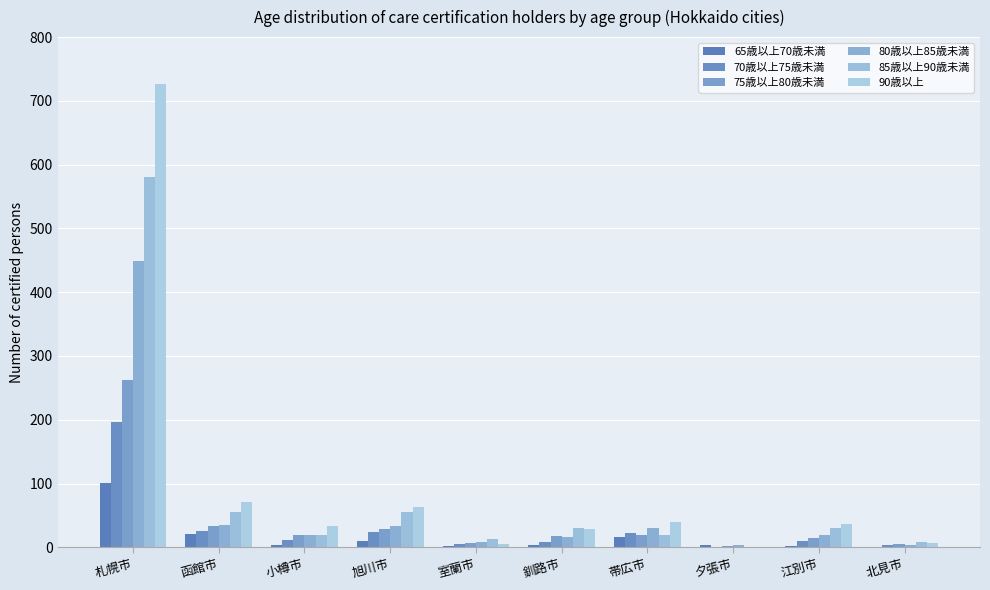

Reading right to left, list all the values displayed in this chart.

65歳以上70歳未満: 北見市=1	江別市=2	夕張市=3	帯広市=16	釧路市=4	室蘭市=2	旭川市=10	小樽市=3	函館市=21	札幌市=101
70歳以上75歳未満: 北見市=3	江別市=10	夕張市=1	帯広市=23	釧路市=9	室蘭市=5	旭川市=24	小樽市=12	函館市=25	札幌市=196
75歳以上80歳未満: 北見市=5	江別市=14	夕張市=2	帯広市=19	釧路市=17	室蘭市=6	旭川市=28	小樽市=19	函館市=33	札幌市=263
80歳以上85歳未満: 北見市=4	江別市=20	夕張市=4	帯広市=31	釧路市=16	室蘭市=8	旭川市=34	小樽市=20	函館市=35	札幌市=449
85歳以上90歳未満: 北見市=9	江別市=30	夕張市=1	帯広市=20	釧路市=31	室蘭市=13	旭川市=55	小樽市=19	函館市=56	札幌市=581
90歳以上: 北見市=6	江別市=37	夕張市=1	帯広市=39	釧路市=29	室蘭市=5	旭川市=64	小樽市=33	函館市=71	札幌市=726